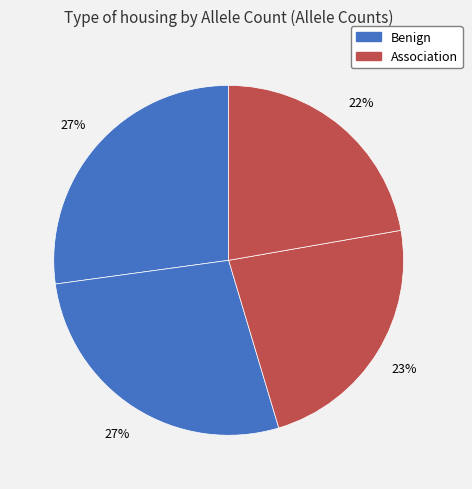

How many slices are in this pie chart?

4